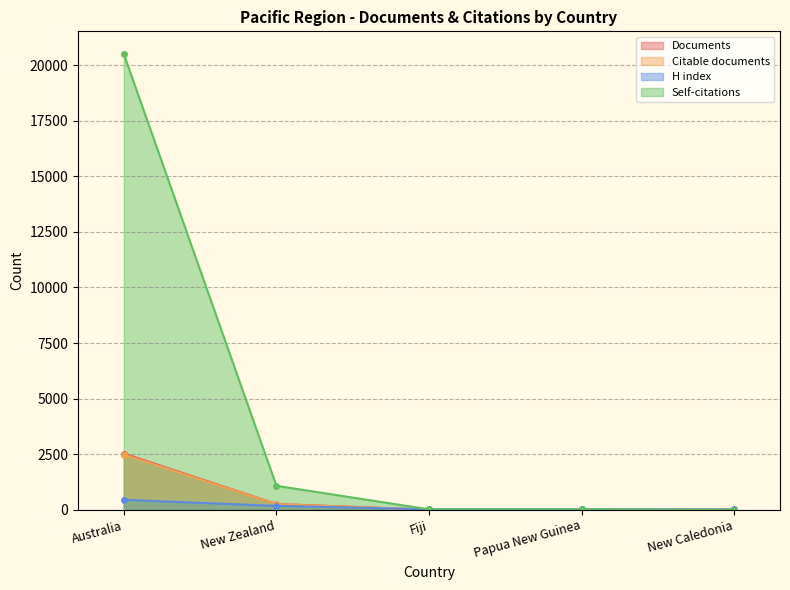

Which category has the lowest value across all series?

New Caledonia